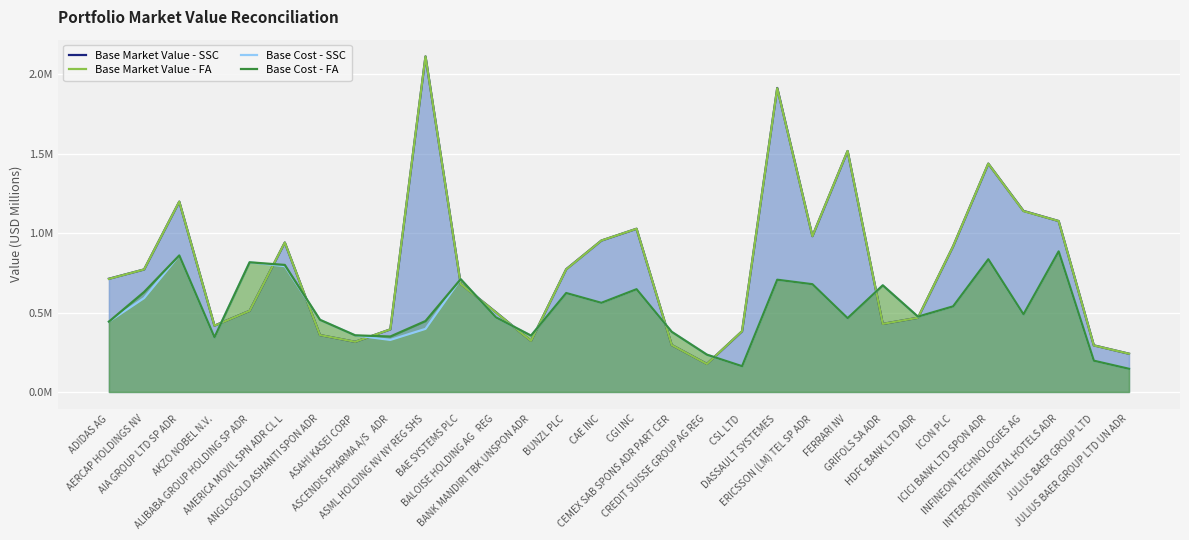

Where do Base Cost - SSC and Base Market Value - FA first cross each other?

AKZO NOBEL N.V. and ALIBABA GROUP HOLDING SP ADR